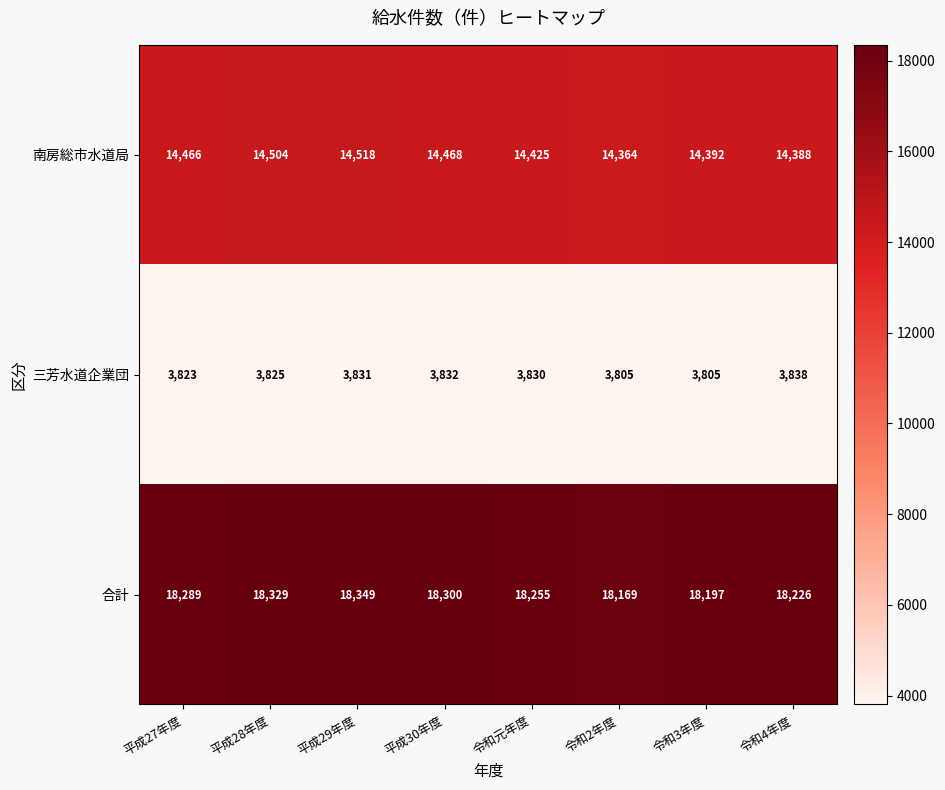

Reading right to left, what are all the values shown in this chart?

南房総市水道局: 令和4年度=14388	令和3年度=14392	令和2年度=14364	令和元年度=14425	平成30年度=14468	平成29年度=14518	平成28年度=14504	平成27年度=14466
三芳水道企業団: 令和4年度=3838	令和3年度=3805	令和2年度=3805	令和元年度=3830	平成30年度=3832	平成29年度=3831	平成28年度=3825	平成27年度=3823
合計: 令和4年度=18226	令和3年度=18197	令和2年度=18169	令和元年度=18255	平成30年度=18300	平成29年度=18349	平成28年度=18329	平成27年度=18289